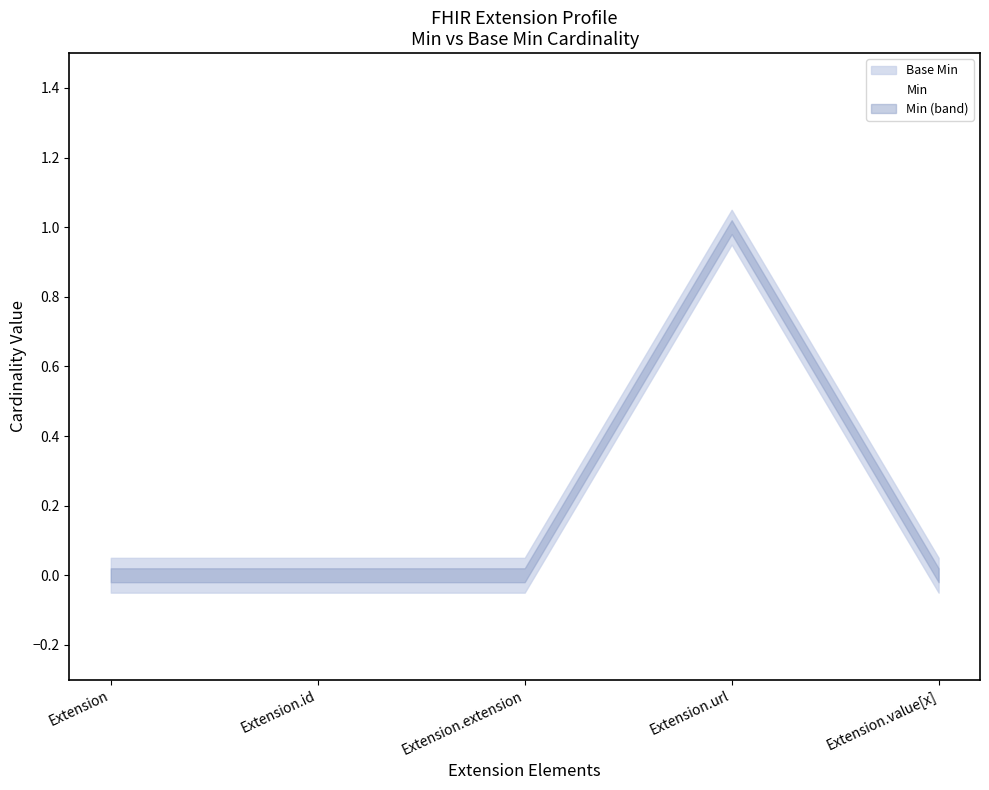

Which series has the largest total across all categories?

Min